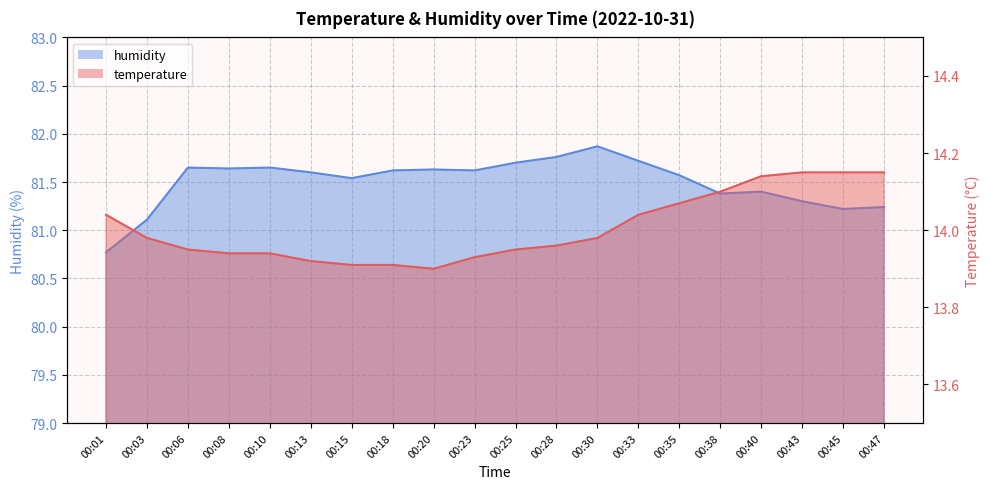

How many lines are shown in the chart?

2